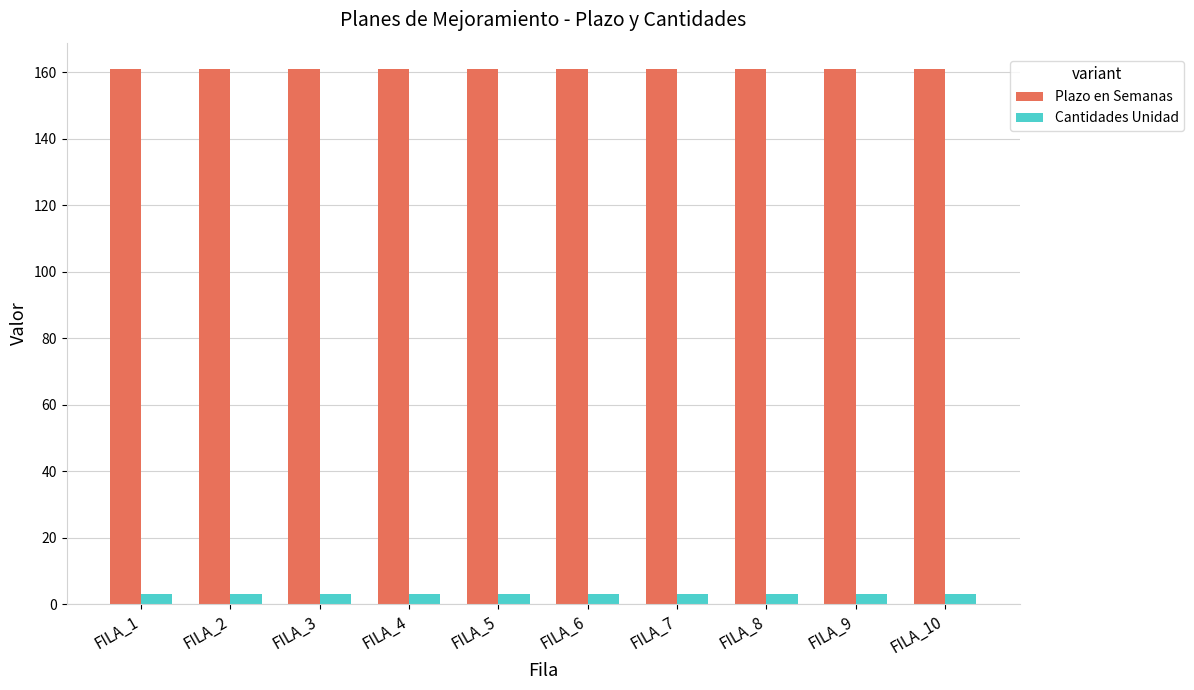

What is the average value of the Plazo en Semanas series?

160.9